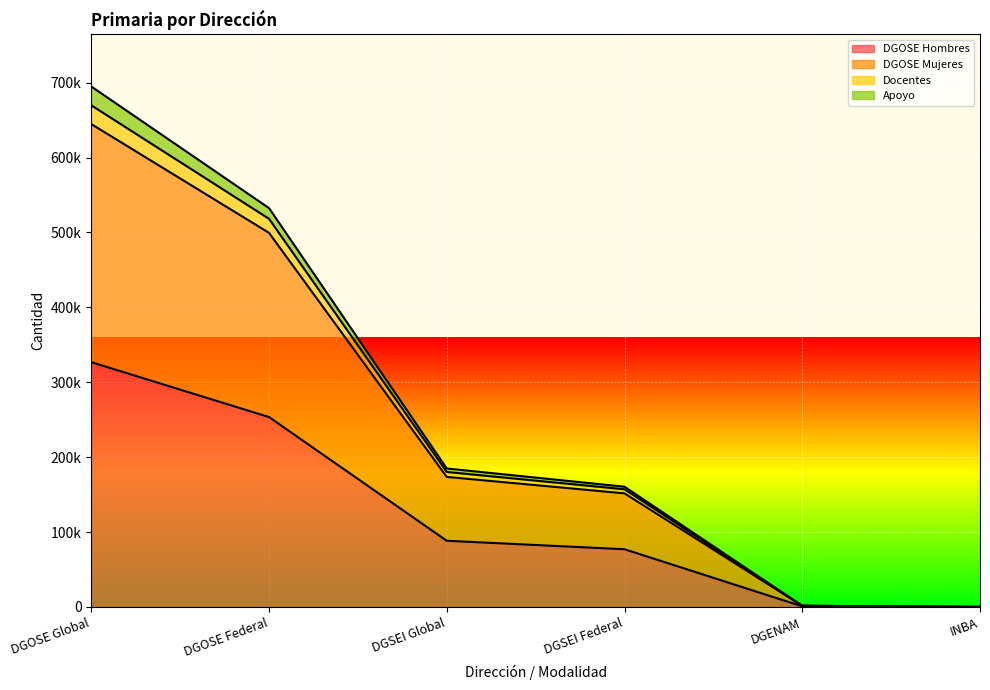

True or false: DGOSE Mujeres has more than 0 points higher than both neighbors.

False